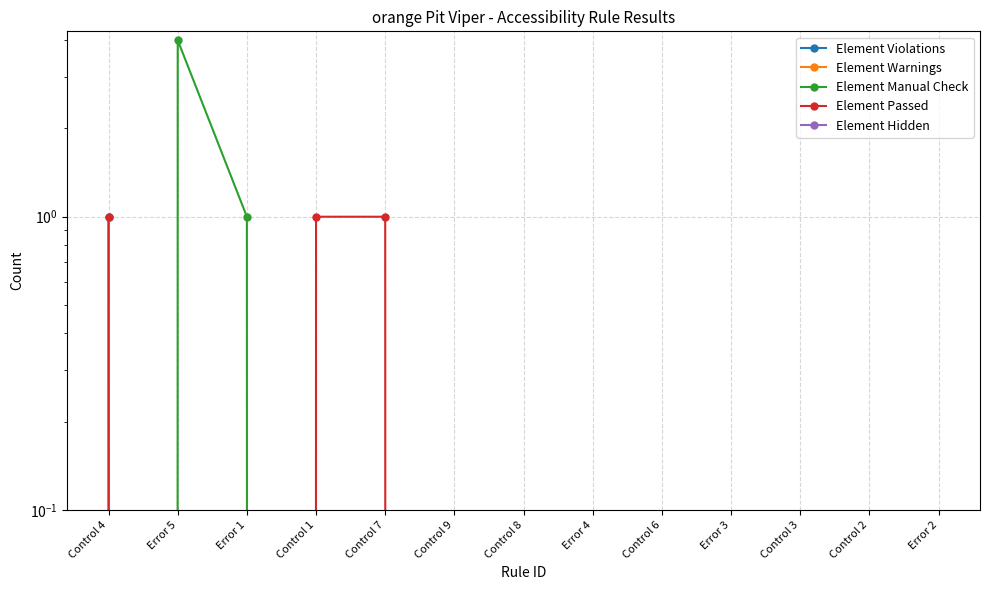

At how many categories does at least one series exceed 3?

1